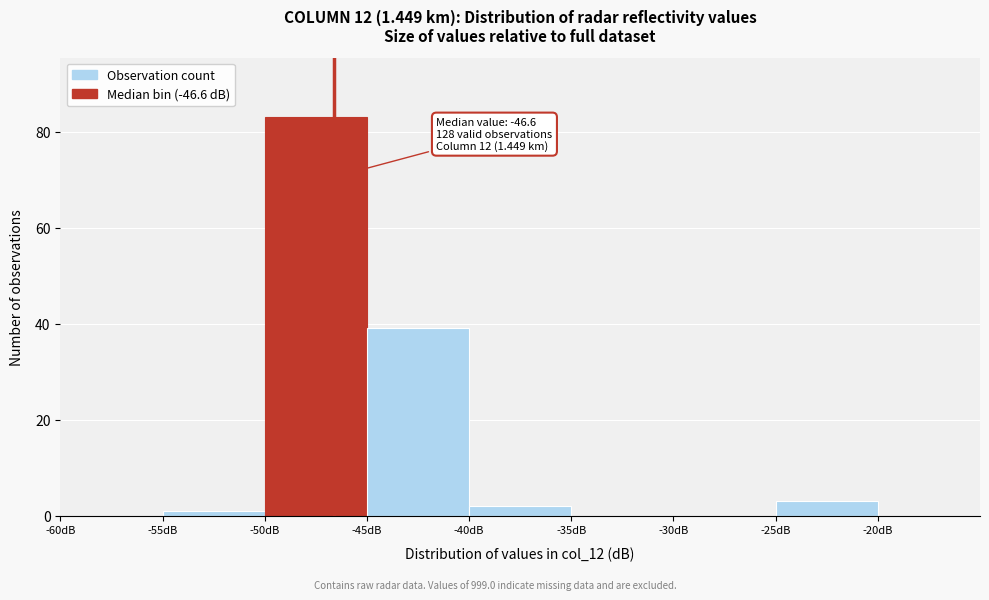

Over which range of the x-axis is the bar tallest?

-50 to -45